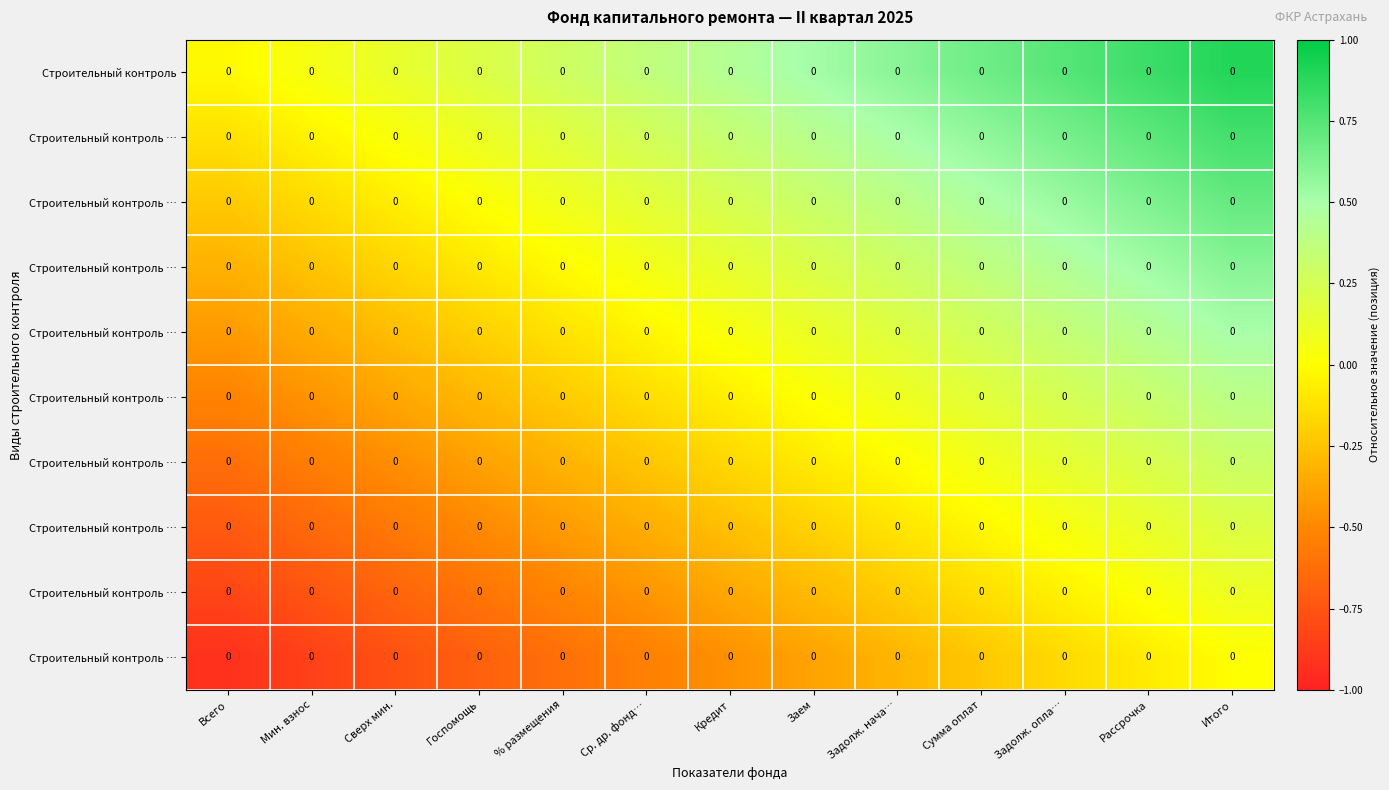

What is the minimum value shown in the chart?

-0.9